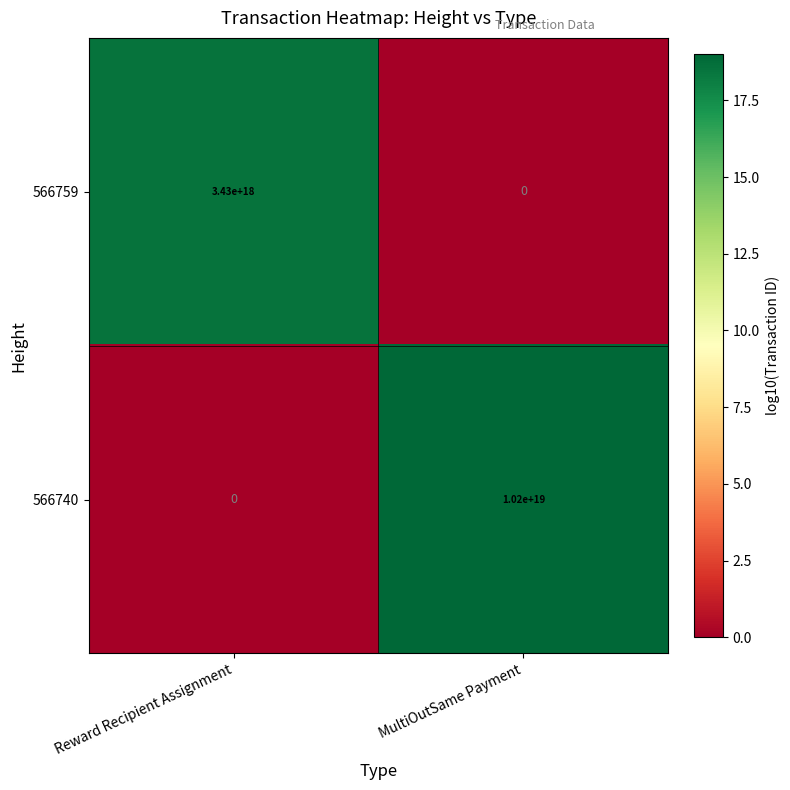

How many series are shown in this chart?

2